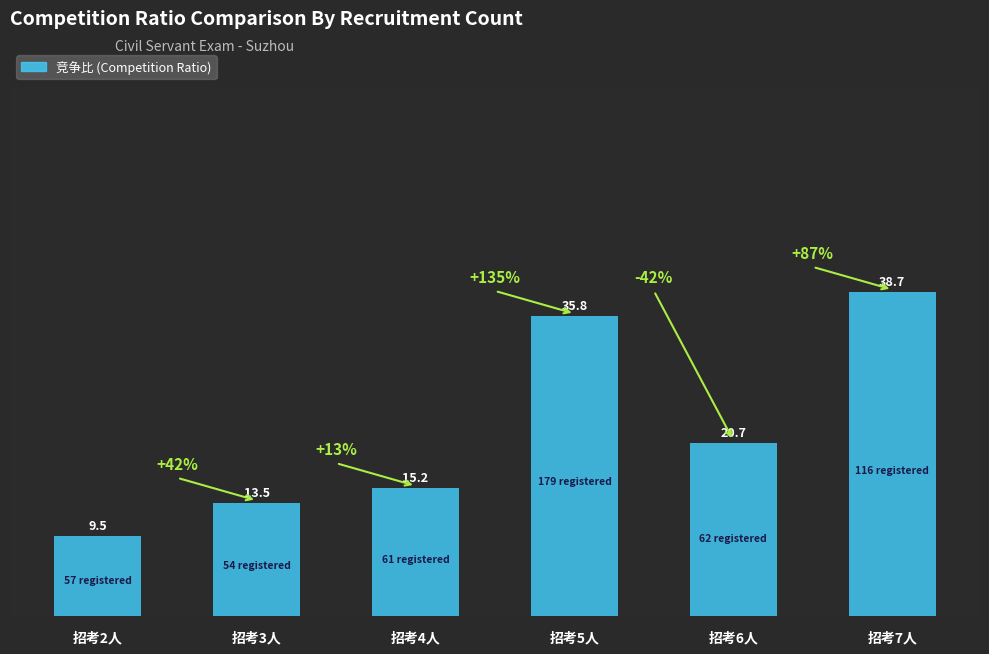

Where is the data nearest to the value 24?

招考6人